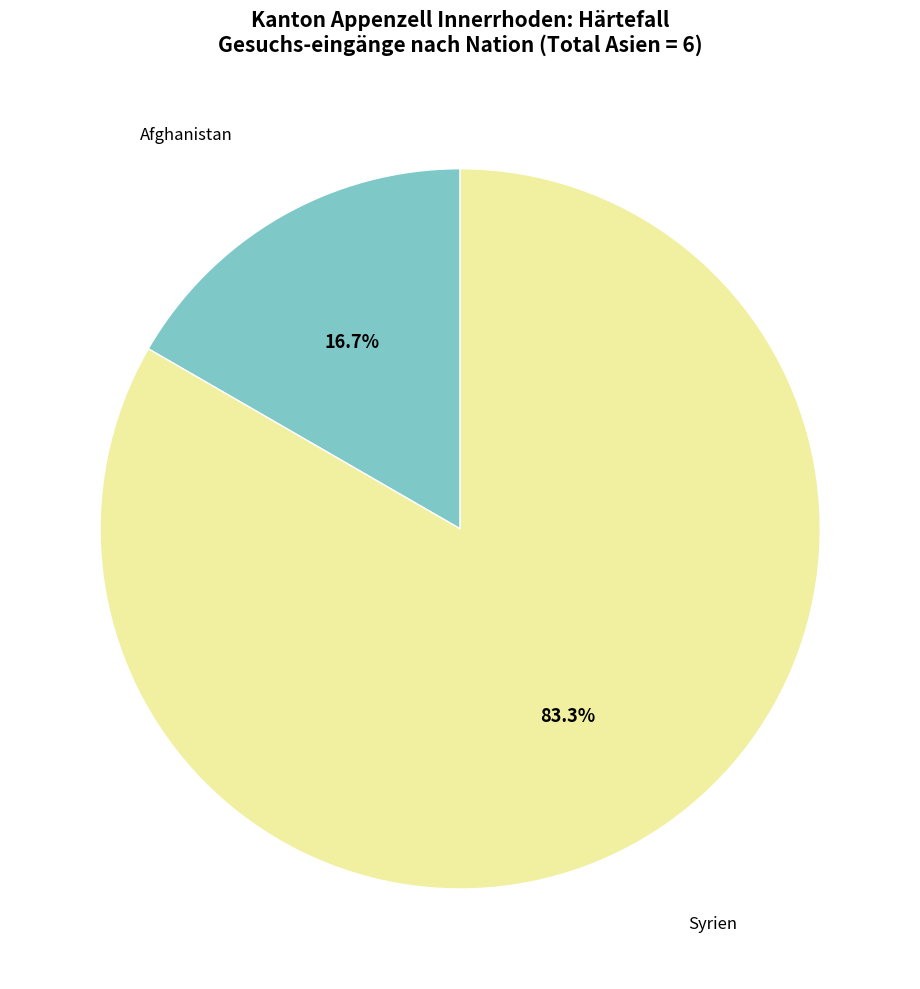

What percentage is the Syrien slice, to the nearest percent?

83%